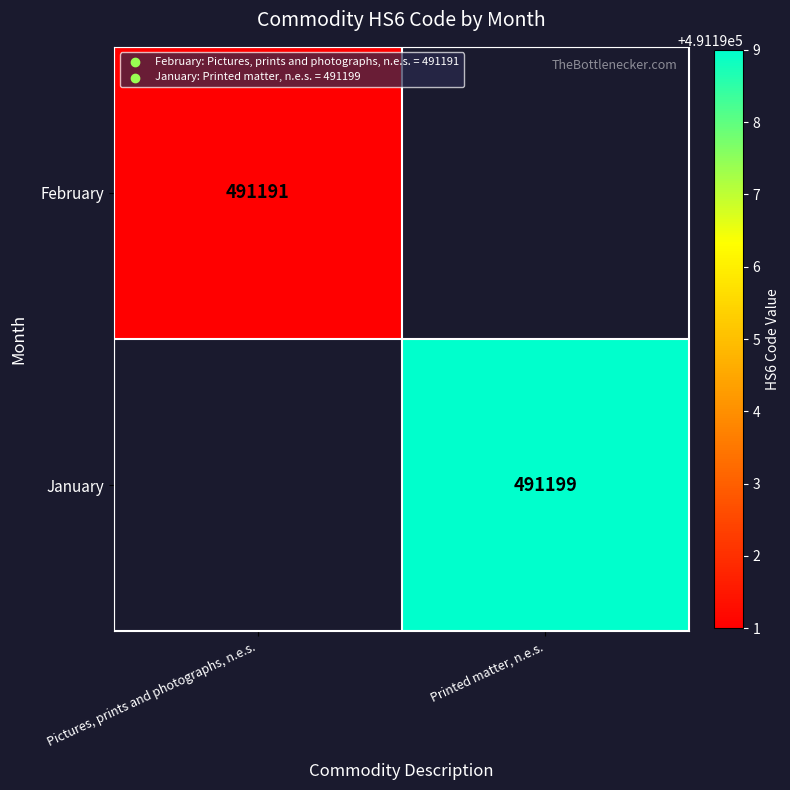

How many series are shown in this chart?

2